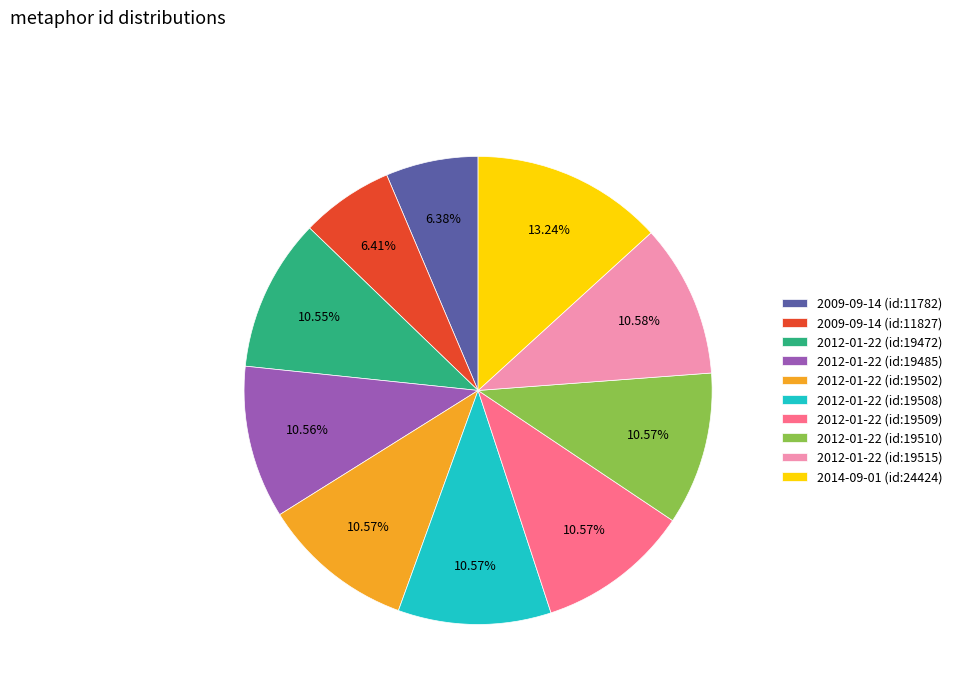

Does any single category account for the majority?

No